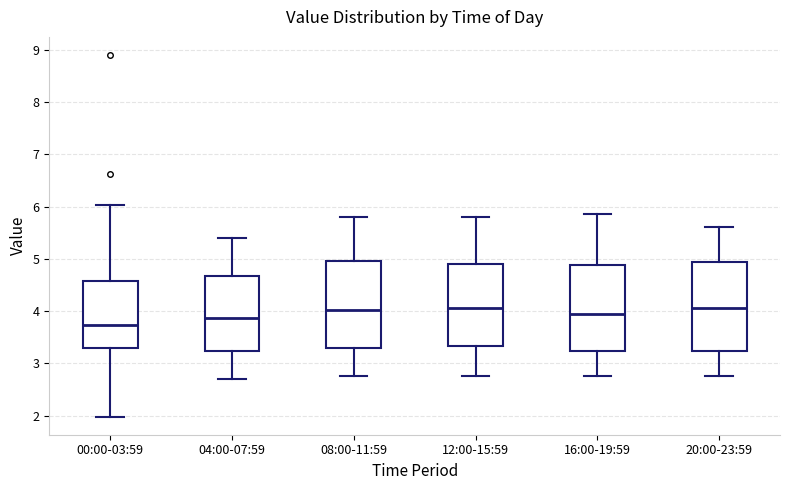

Reading left to right, read every box against the y-axis: the position of its median line, the range the box covers, and the ends of its whiskers. The values are not printed on the chart, so give them approximately, as read against the axis.

00:00-03:59: median 3.7, box 3.3 to 4.6, whiskers 2.0 to 6.0
04:00-07:59: median 3.9, box 3.2 to 4.7, whiskers 2.7 to 5.4
08:00-11:59: median 4.0, box 3.3 to 5.0, whiskers 2.8 to 5.8
12:00-15:59: median 4.1, box 3.3 to 4.9, whiskers 2.8 to 5.8
16:00-19:59: median 4.0, box 3.2 to 4.9, whiskers 2.8 to 5.9
20:00-23:59: median 4.1, box 3.2 to 4.9, whiskers 2.8 to 5.6